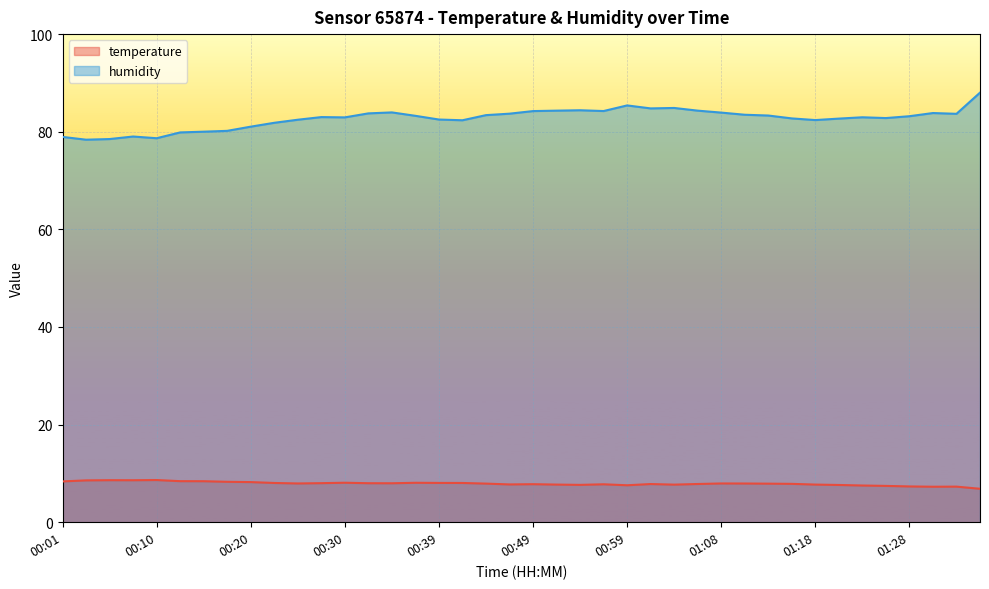

Where does the humidity series first go above 83?

00:32